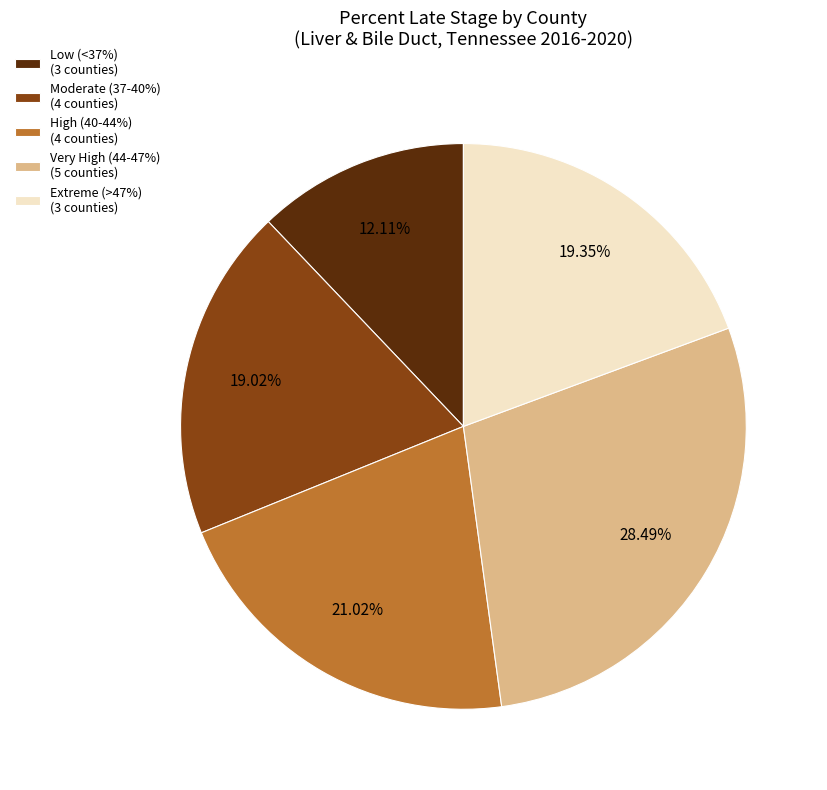

Which category has the smallest portion of the pie?

Low (<37%) (3 counties)